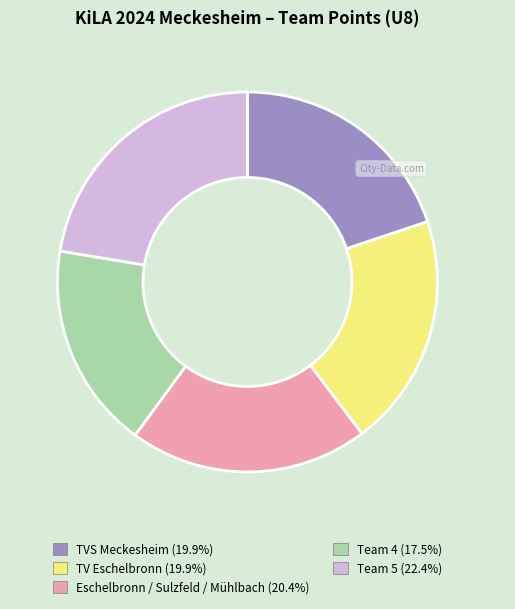

Does any single category account for the majority?

No